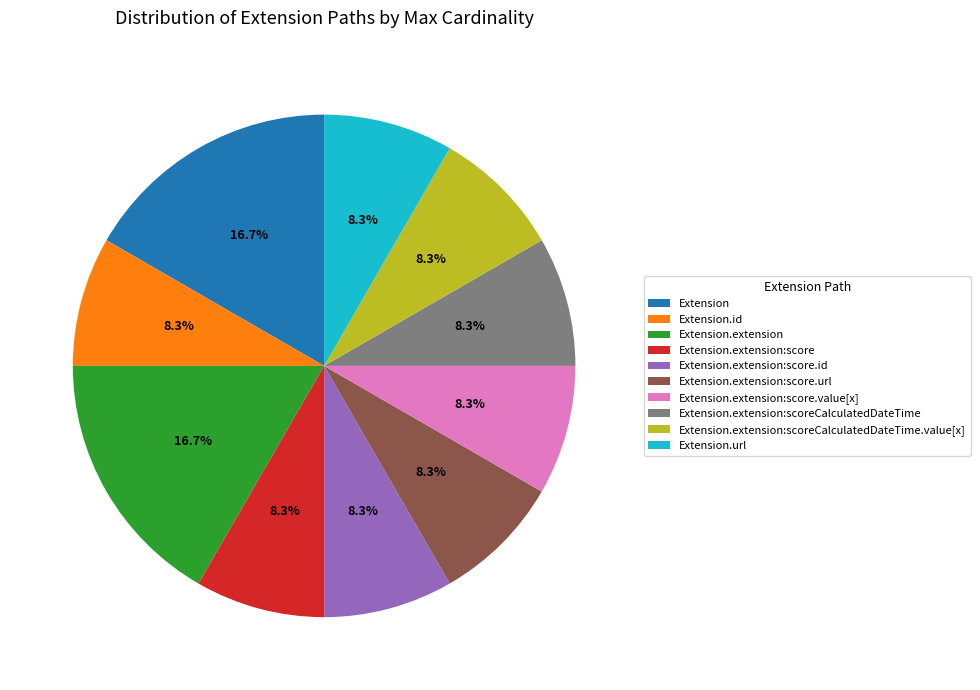

Count the number of slices in the pie.

10